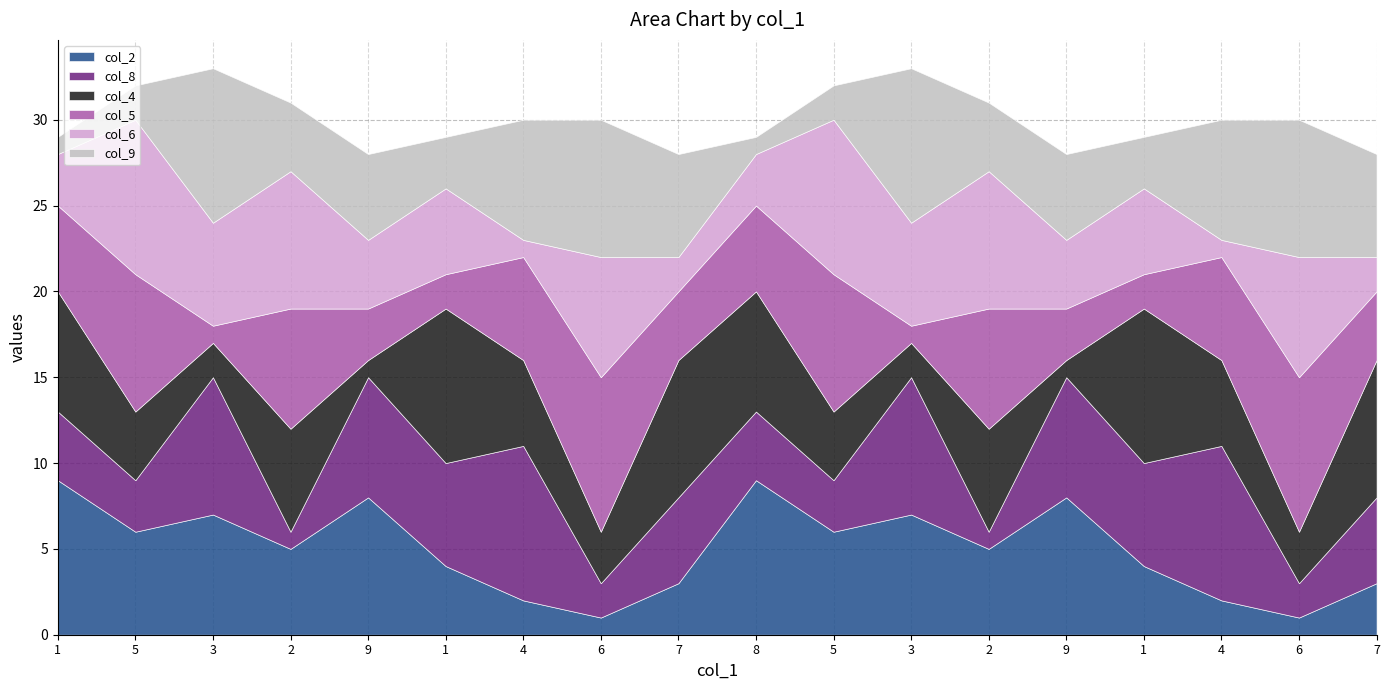

Is the value of col_5 at 1 greater than the value of col_4 at 7?

No